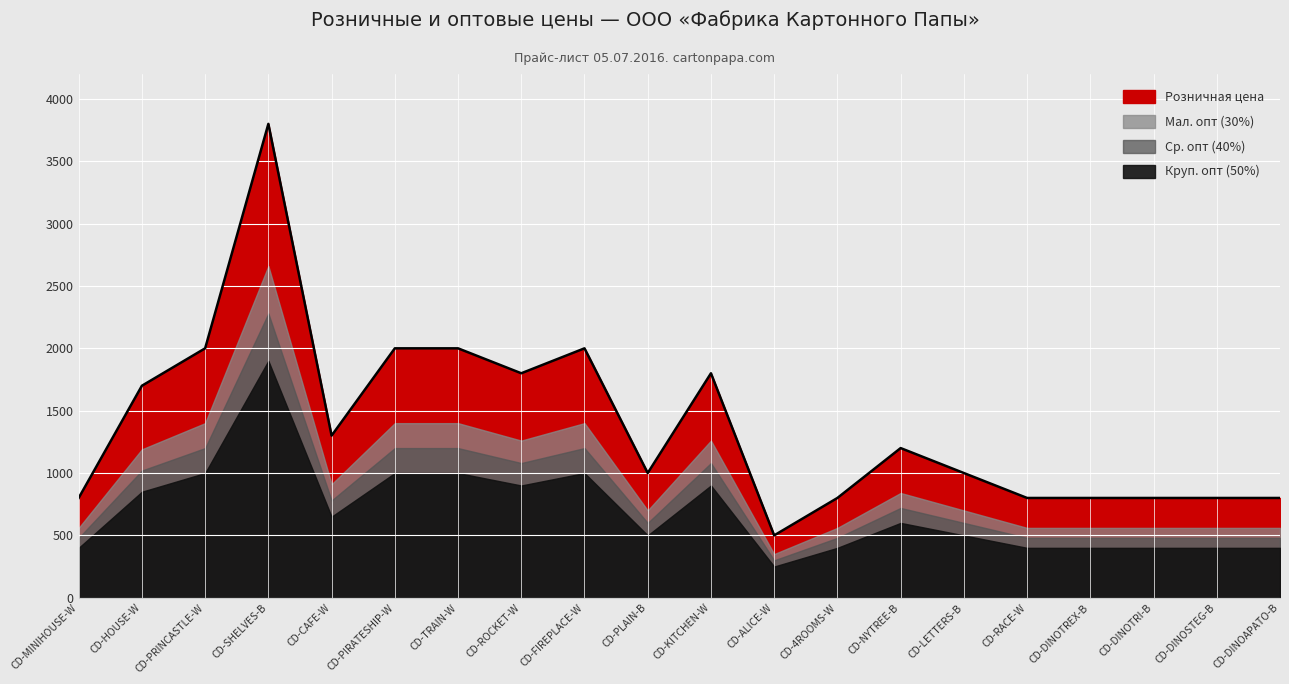

The Мал. опт (30%) series shows 910 at CD-CAFE-W. True or false?

True